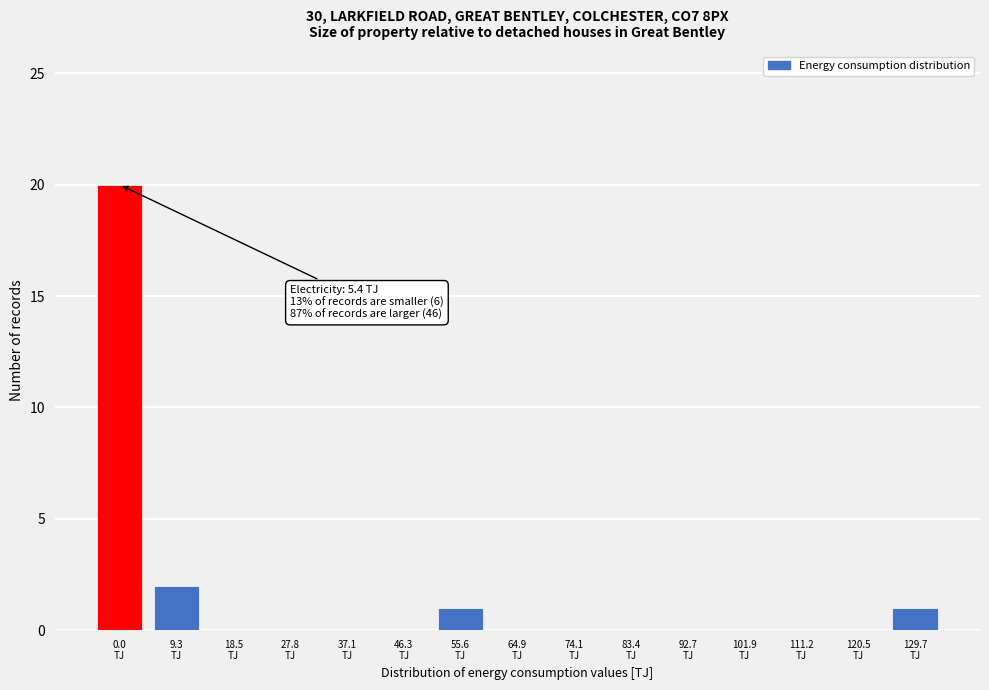

What is the greatest value displayed?

20